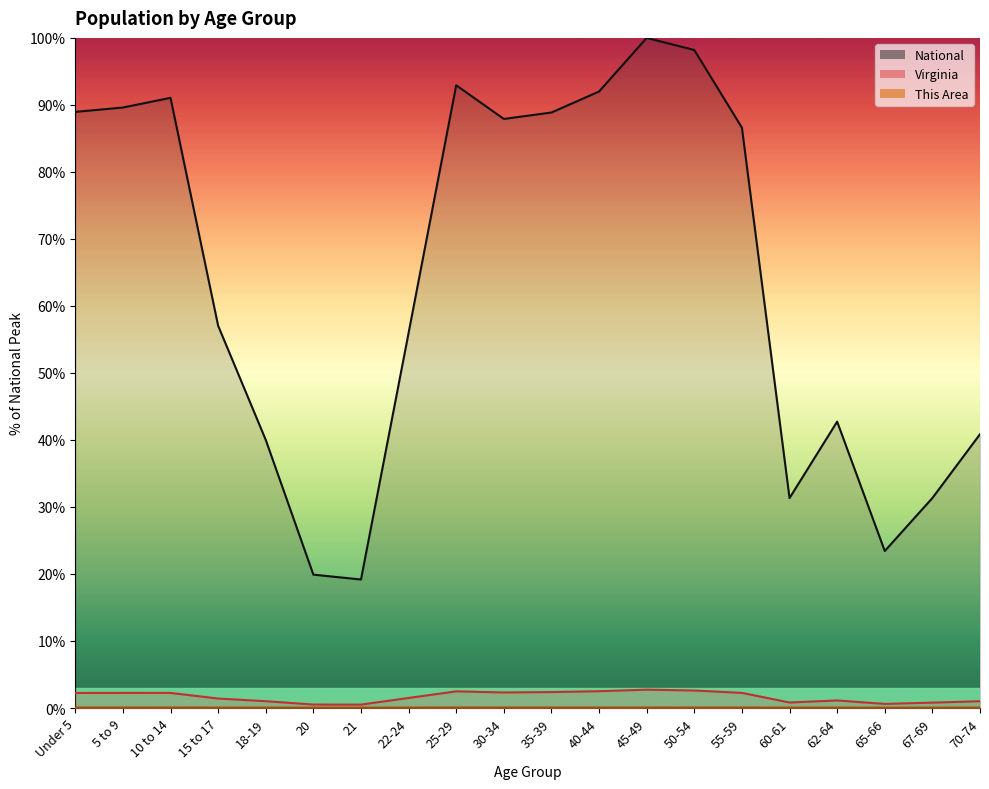

Between 25-29 and Under 5, which is larger?

25-29